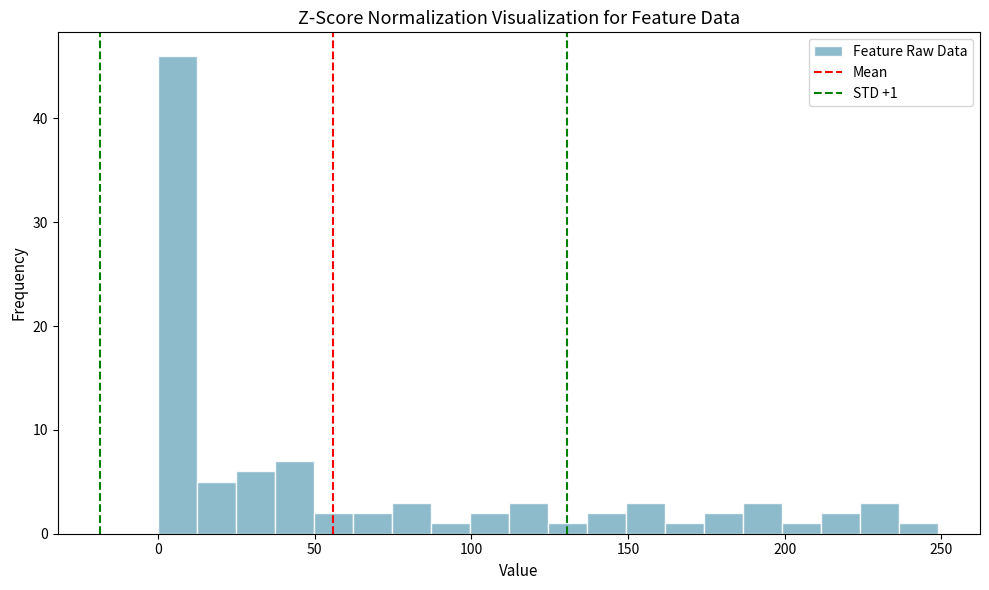

Read against the x-axis, roughly where is the centre of the tallest bar?

5